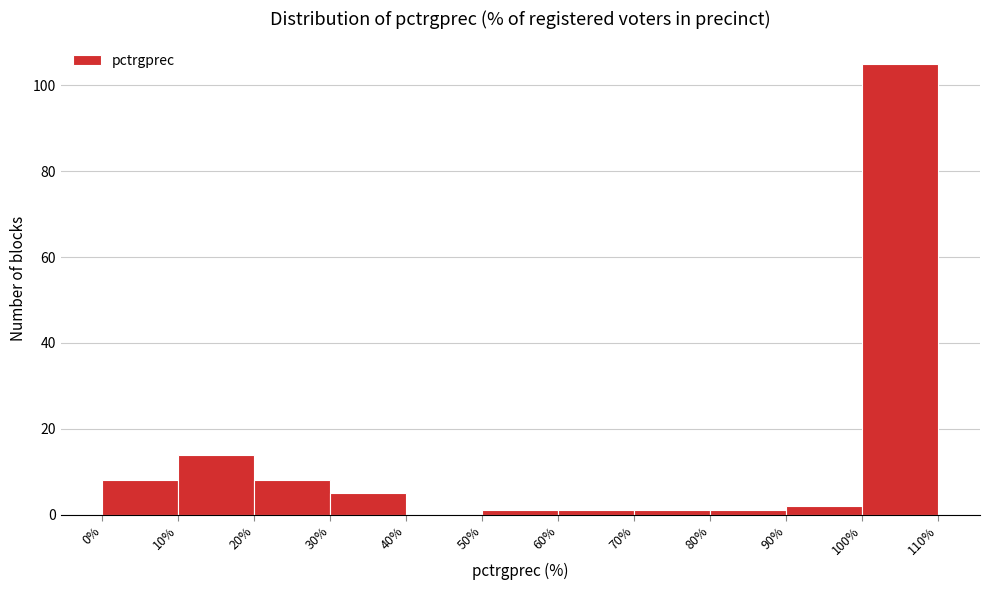

Reading left to right, list every bar in this chart as the range it spans on the x-axis followed by its height. The values are not printed on the chart, so give them approximately, as read against the axis.

0% to 10%: 8
10% to 20%: 14
20% to 30%: 8
30% to 40%: 6
40% to 50%: 0
50% to 60%: under 2
60% to 70%: under 2
70% to 80%: under 2
80% to 90%: under 2
90% to 100%: 2
100% to 110%: 106